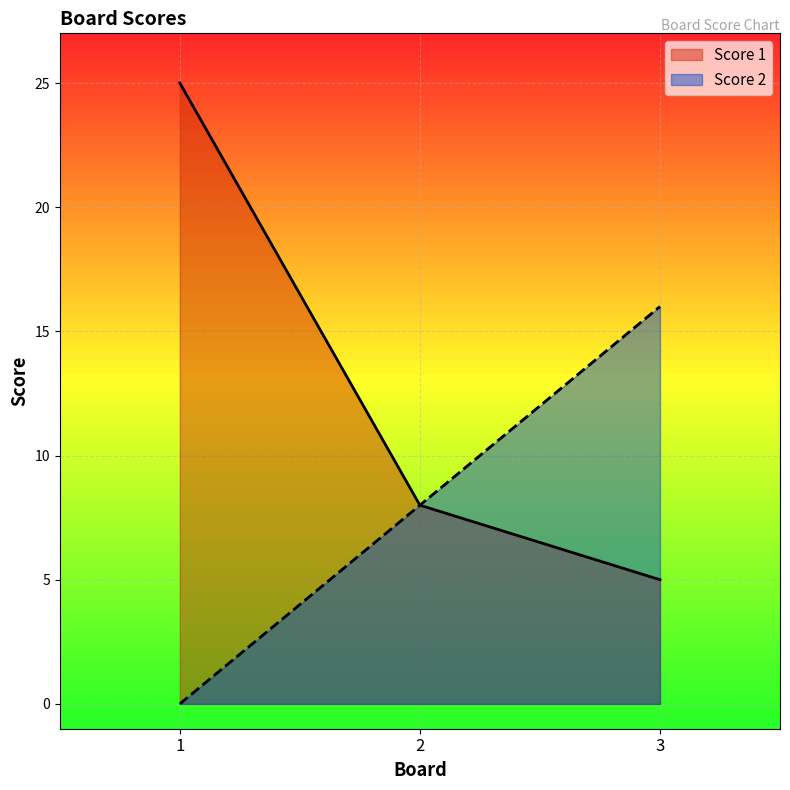

What is the spread (max minus min) of values at 3?

11